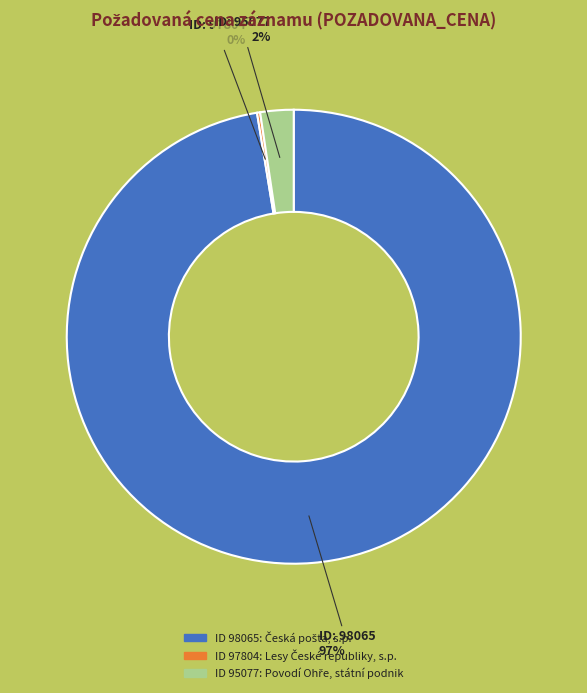

To the nearest percent, what is the average slice percentage?

33%